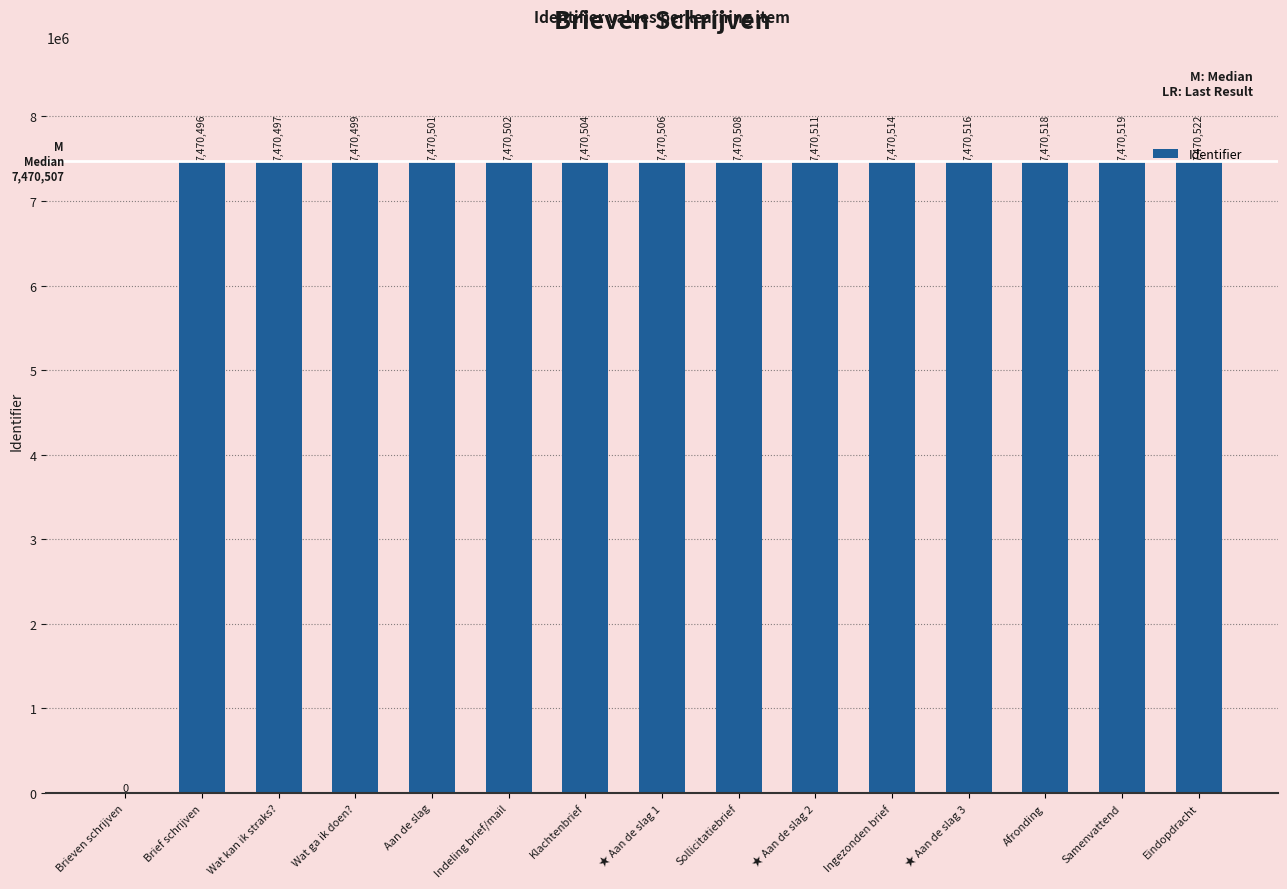

How many values are above zero?

14